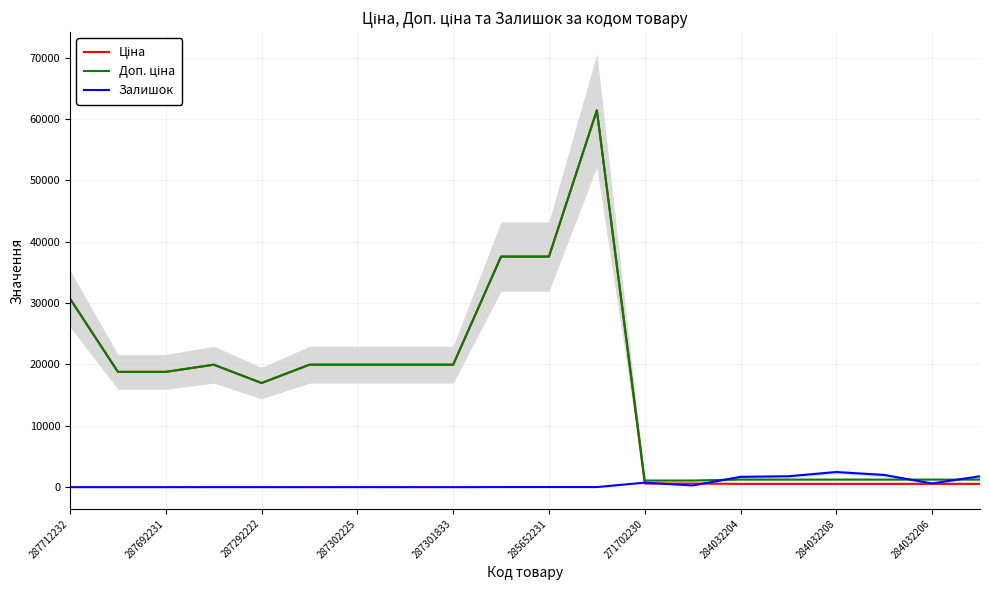

Rank the series by their maximum value, from lowest to highest.

Залишок, Ціна, Доп. ціна